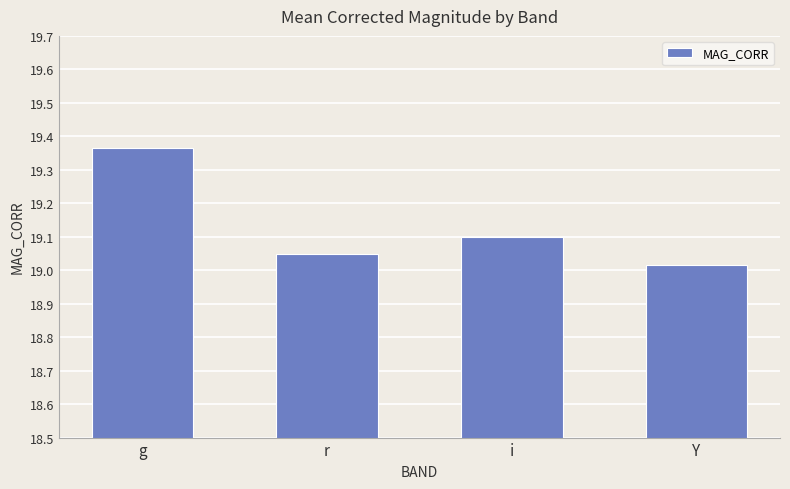

Are the bars grouped side by side (vs. stacked)?

No